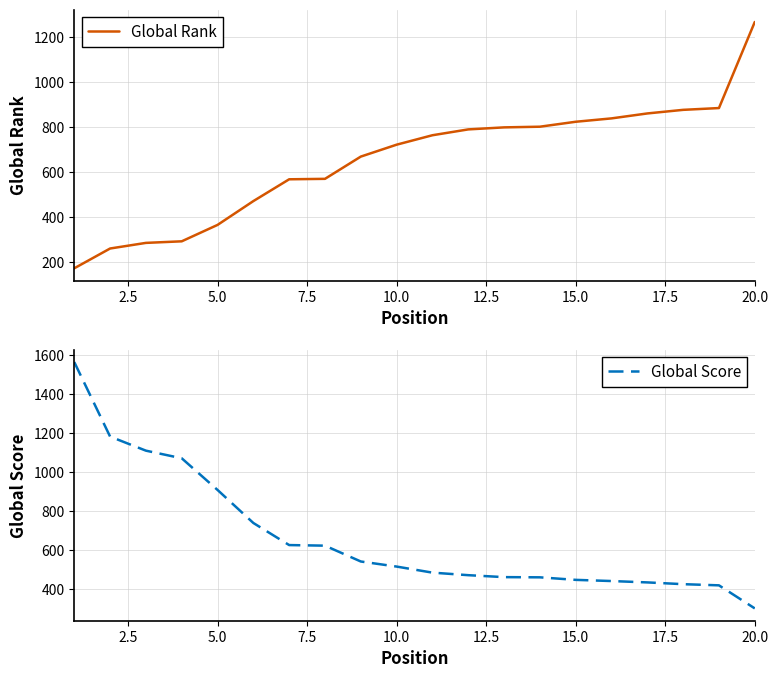

What is the lowest value of the Global Score series?

302